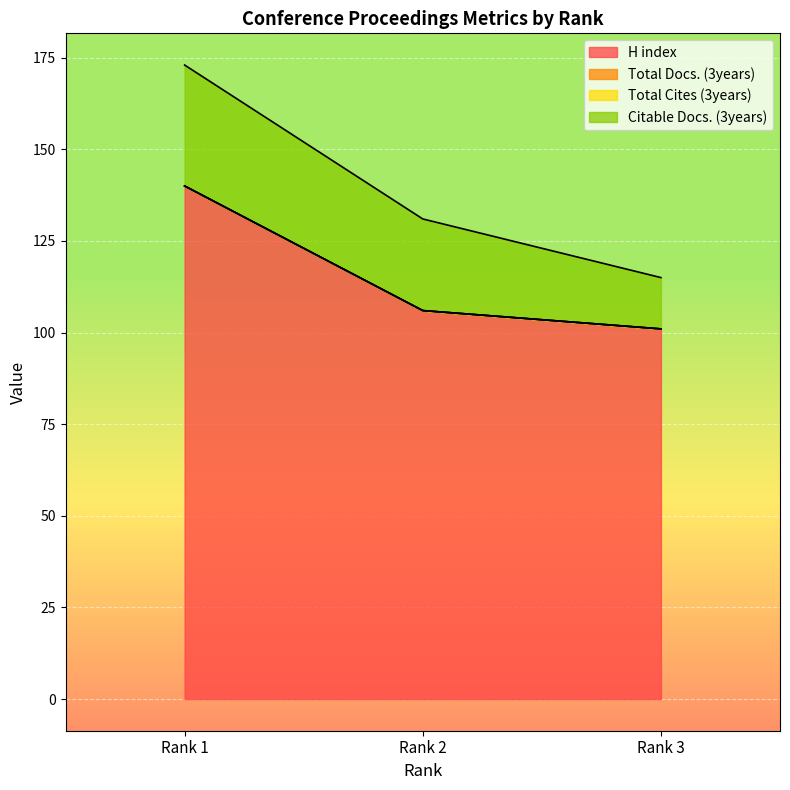

Which category has the highest value across all series?

Rank 1